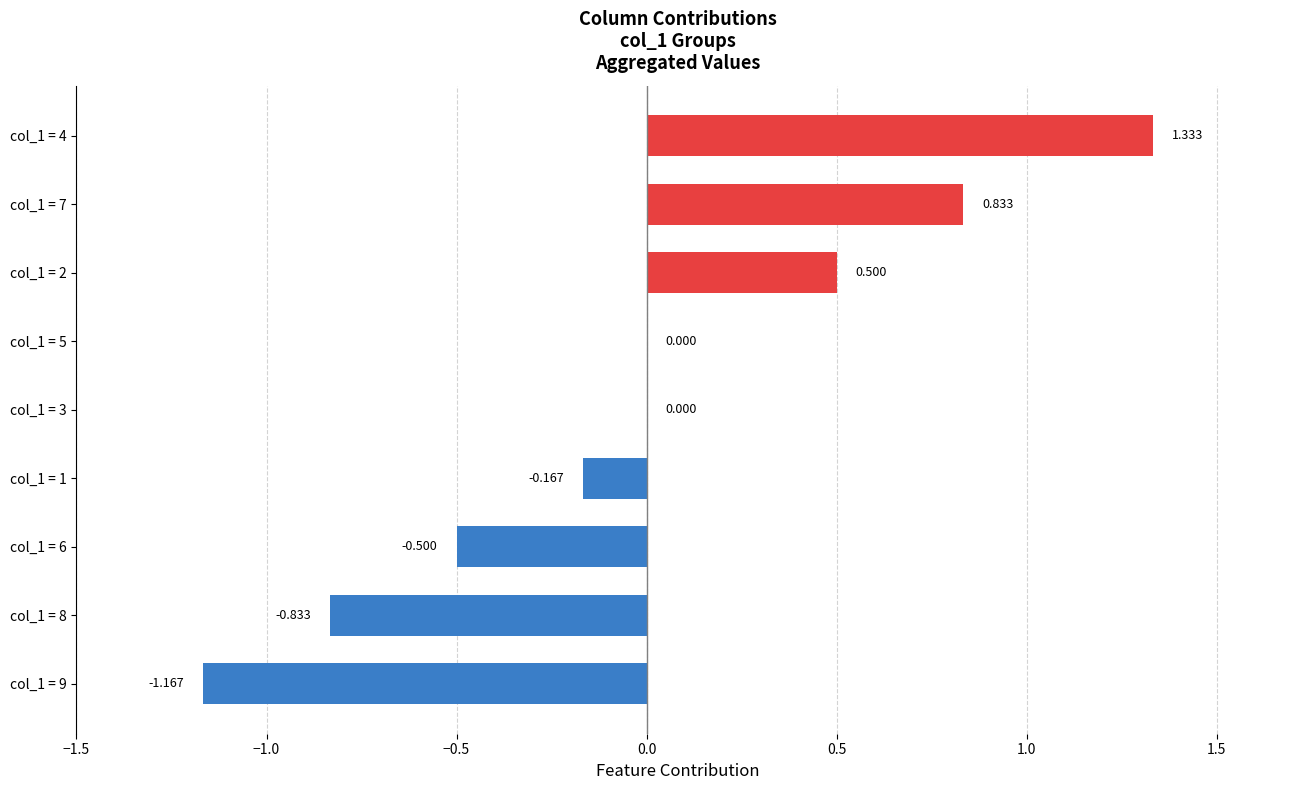

What is the difference between the maximum and minimum values?

2.5